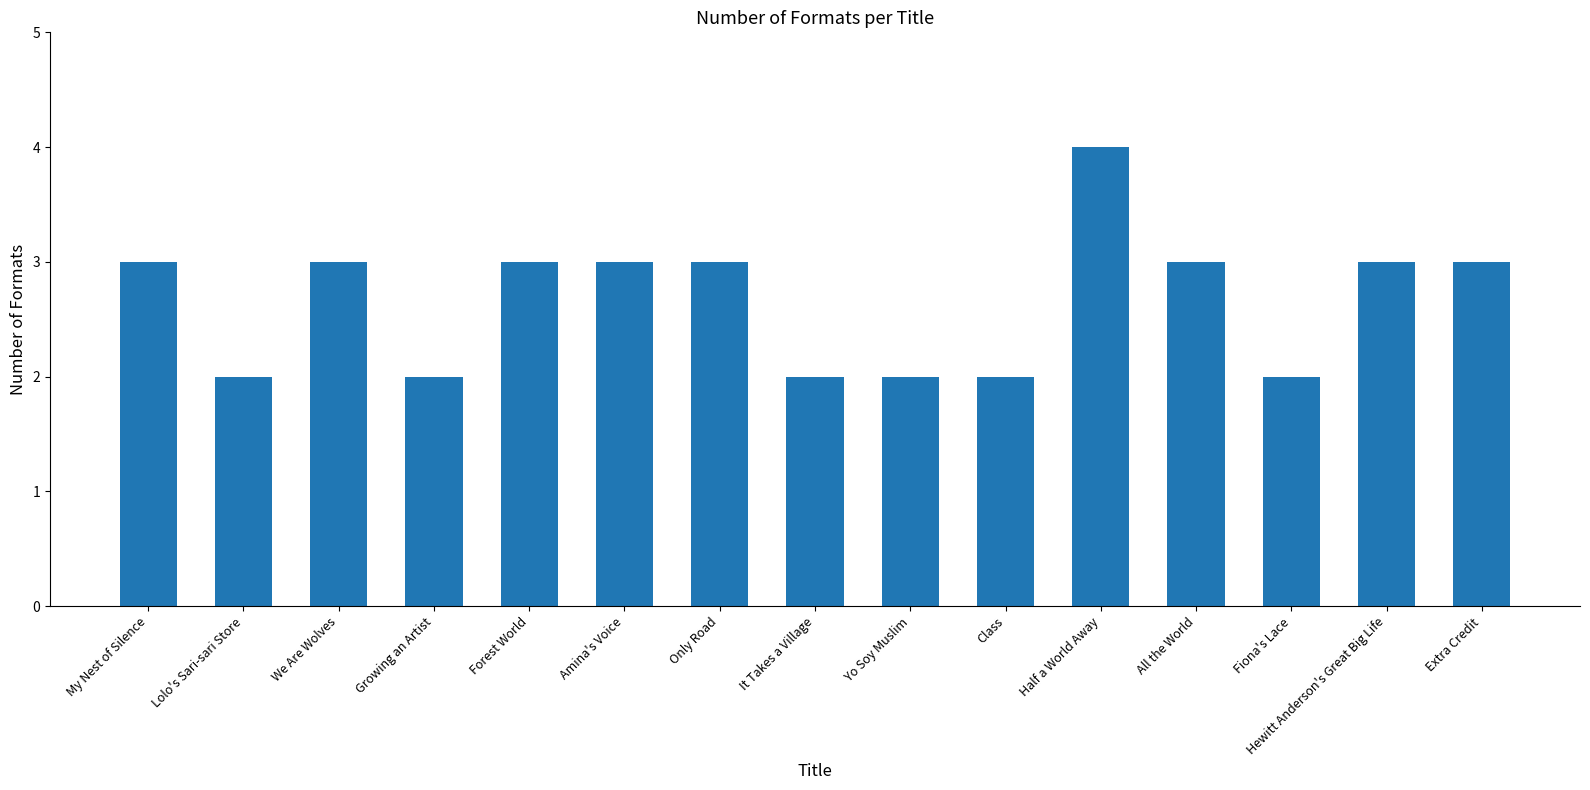

At which category does the chart reach its peak across all series?

Half a World Away